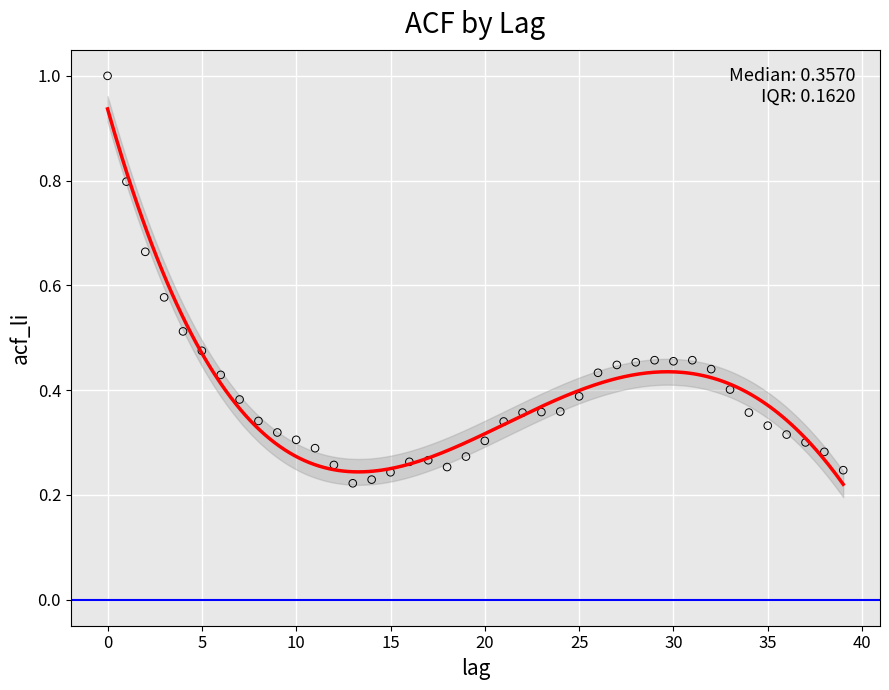

What is the range of Y values (max minus min)?

0.8